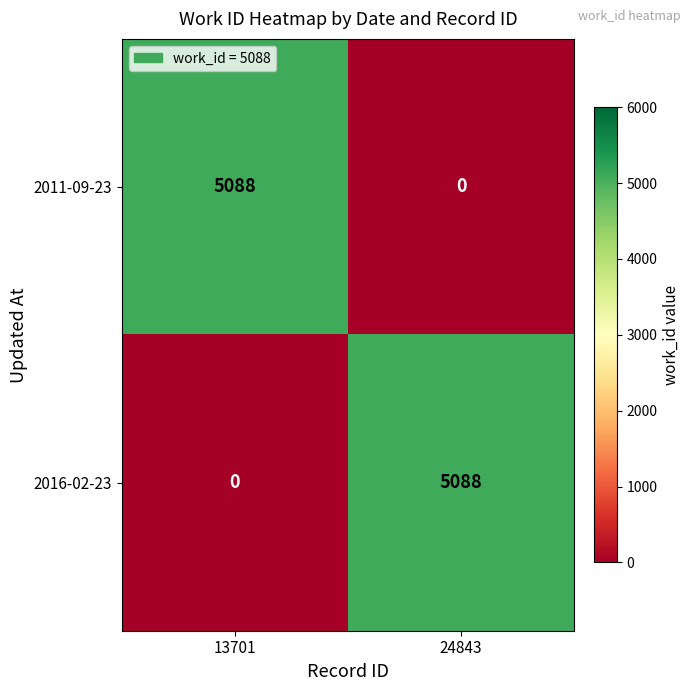

How many values in 2016-02-23 are above zero?

1